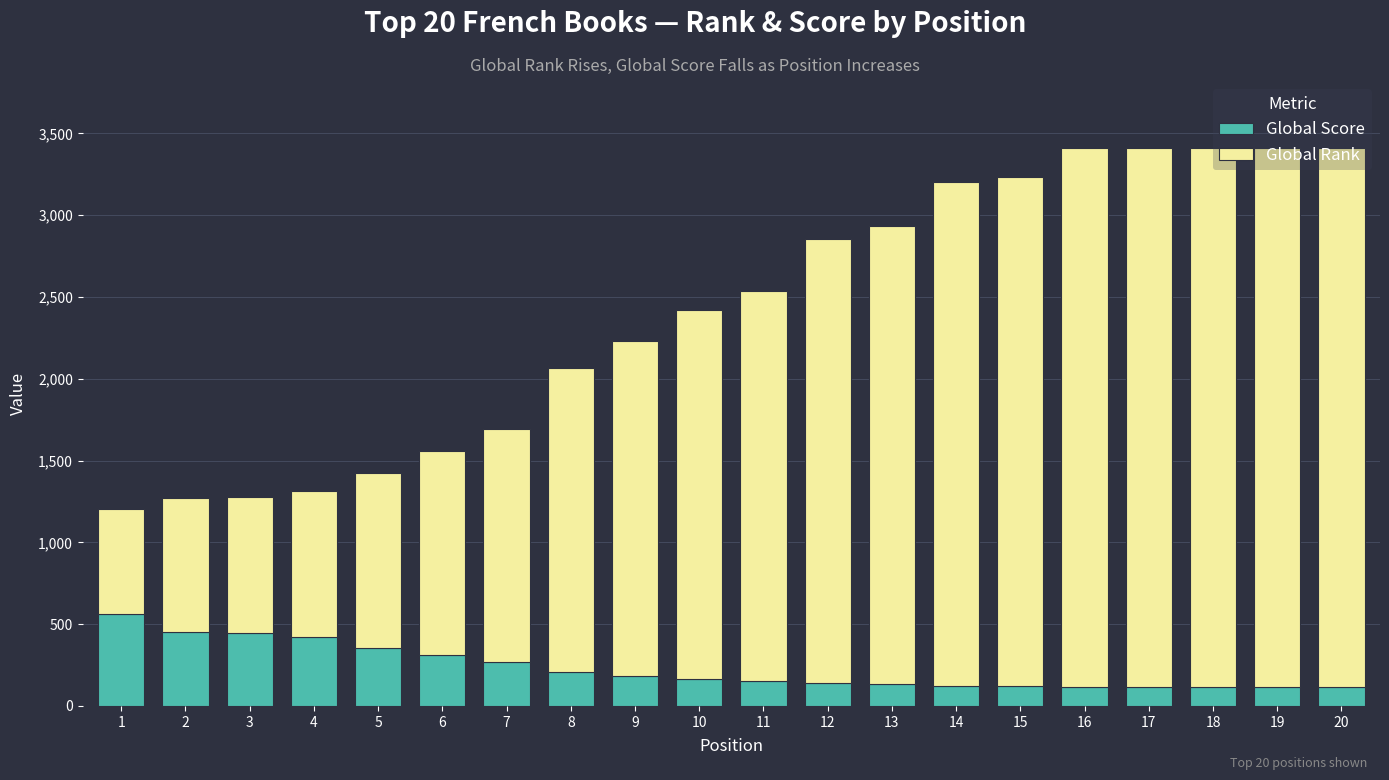

The Global Score series shows 565 at 1. True or false?

True